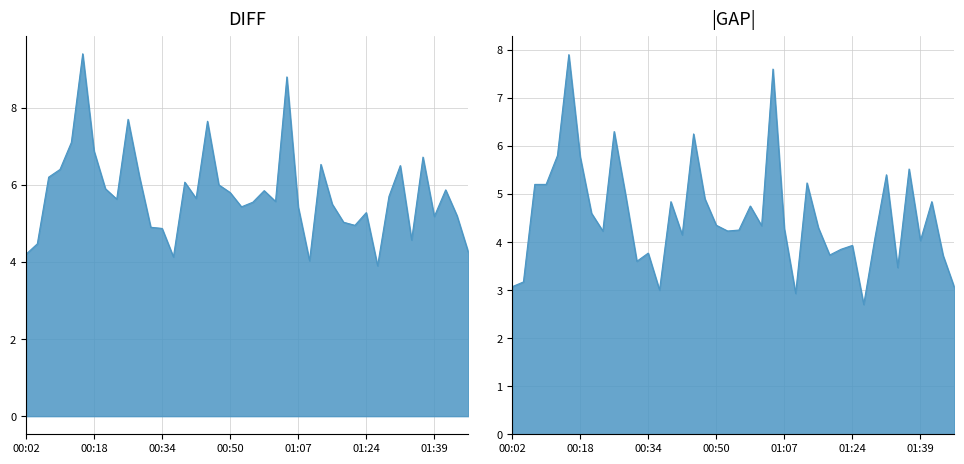

Which has a higher value, 01:31 or 00:20?

01:31